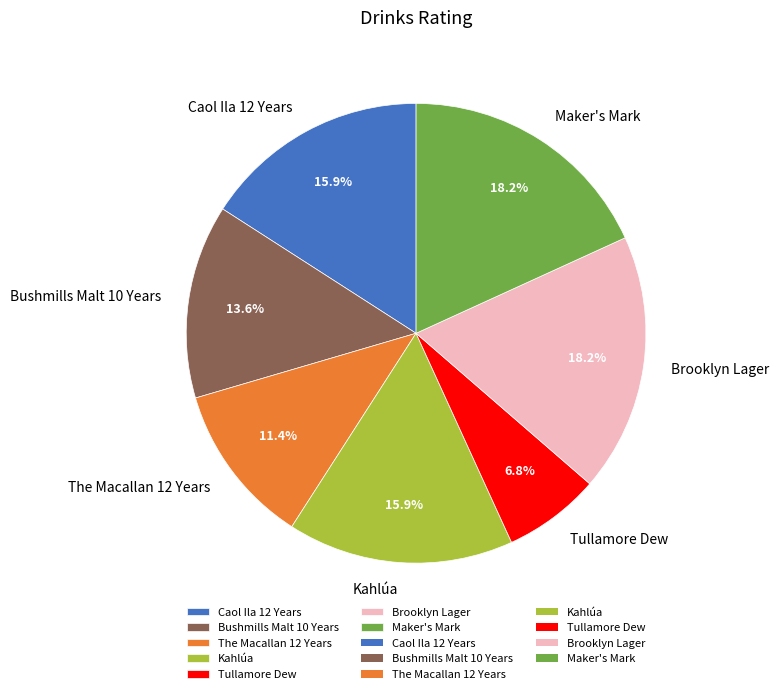

Does Kahlúa account for over 50% of the chart?

No